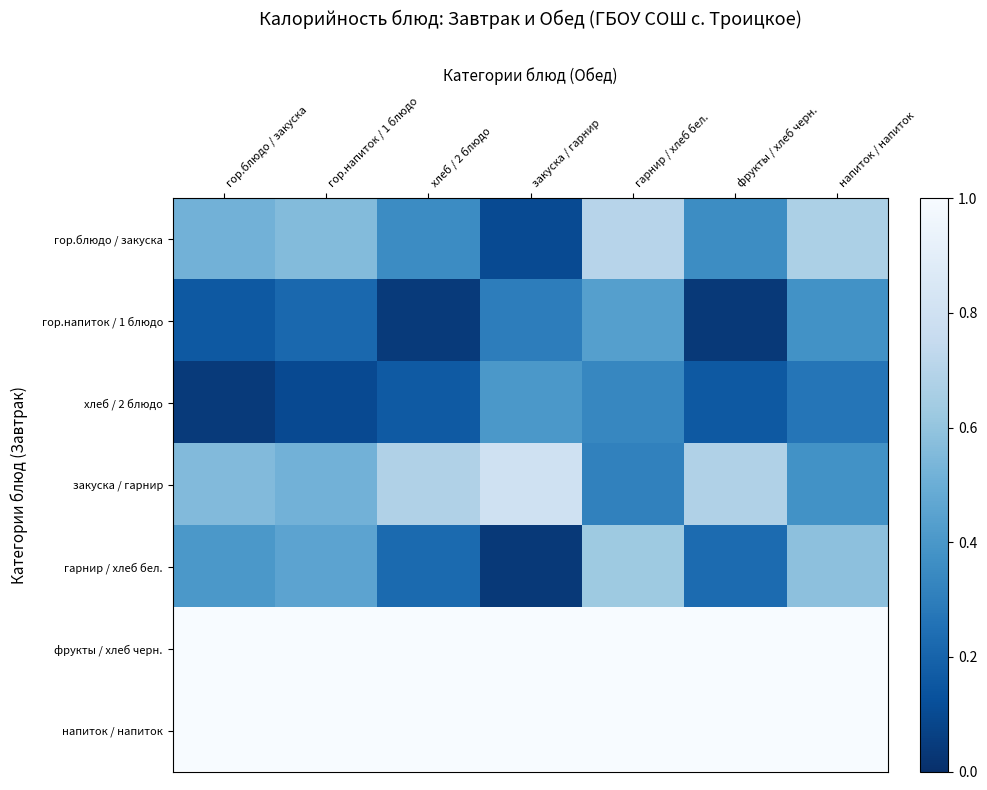

Which label corresponds to the largest value in the chart?

гор.блюдо / закуска